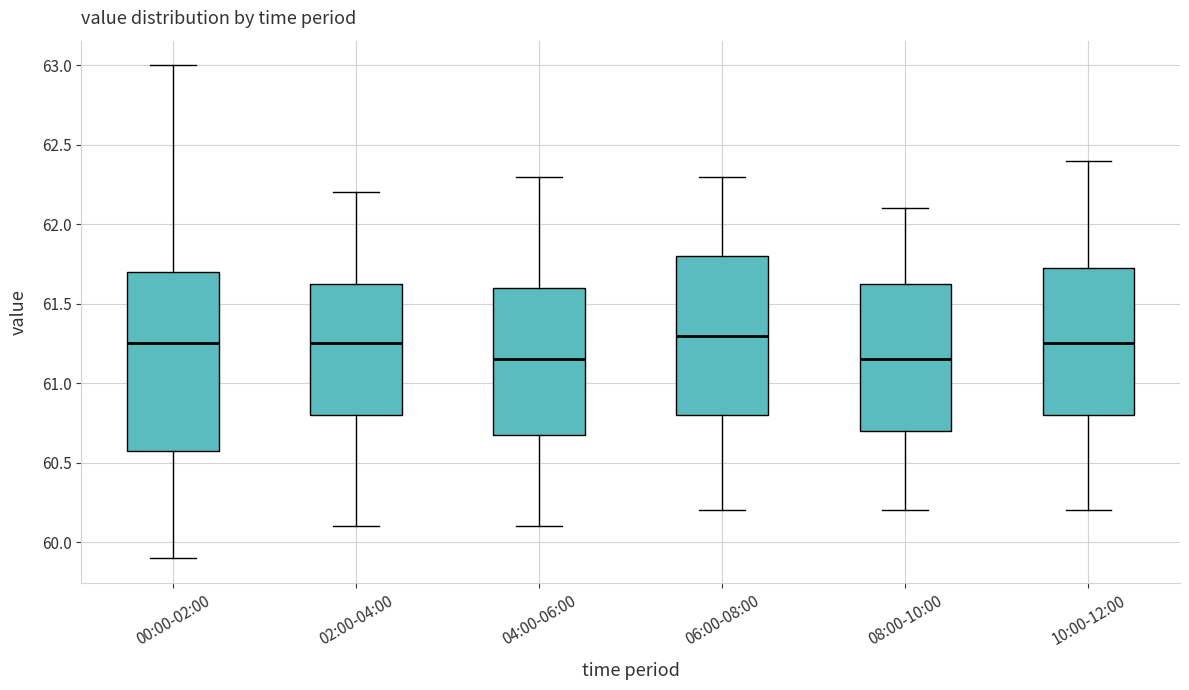

Which box is the tallest, from its lower edge to its upper edge?

00:00-02:00